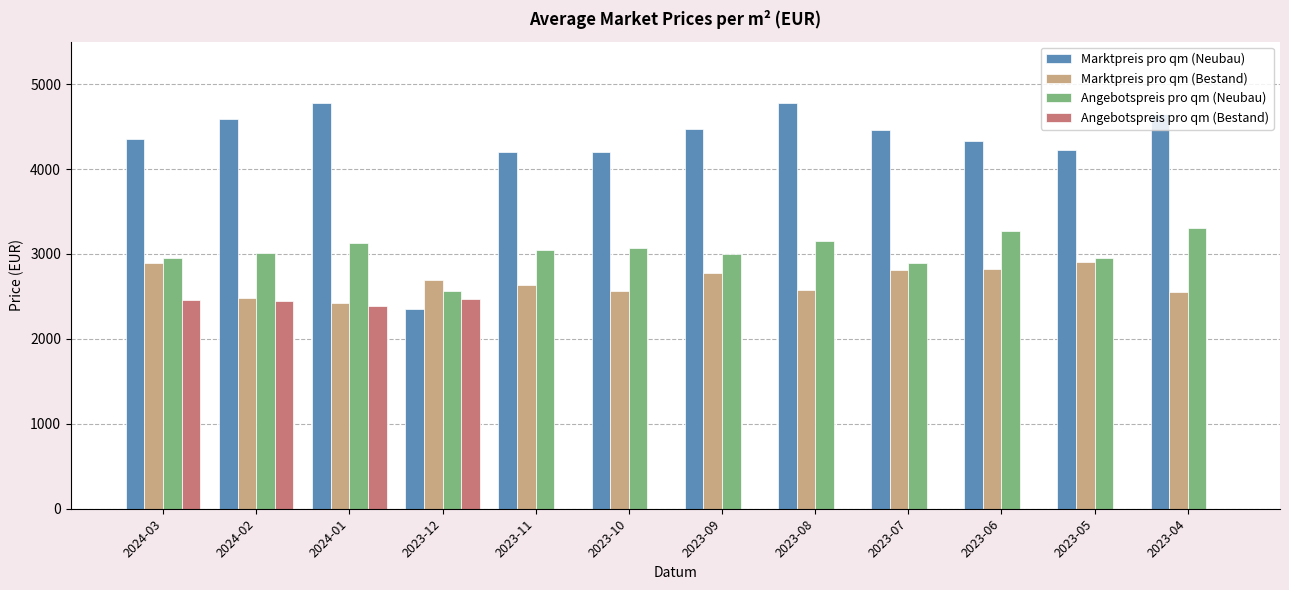

Between 2023-12 and 2023-05, which series saw the biggest shift?

Angebotspreis pro qm (Bestand)